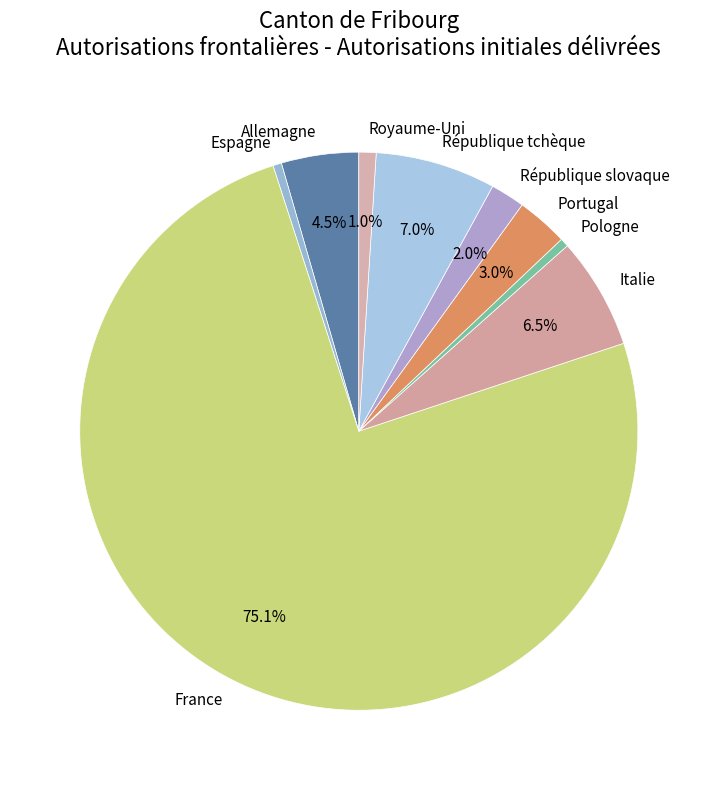

Approximately how many times larger is the value at Royaume-Uni compared to Espagne?

2.0